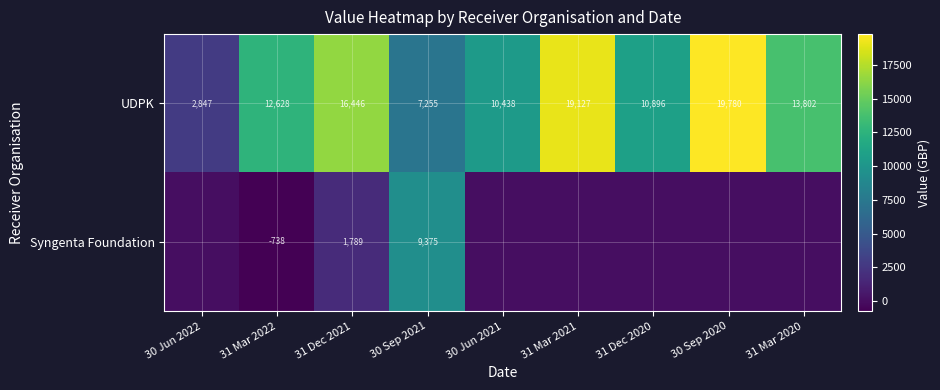

Rank the categories by UDPK value from lowest to highest.

30 Jun 2022, 30 Sep 2021, 30 Jun 2021, 31 Dec 2020, 31 Mar 2022, 31 Mar 2020, 31 Dec 2021, 31 Mar 2021, 30 Sep 2020